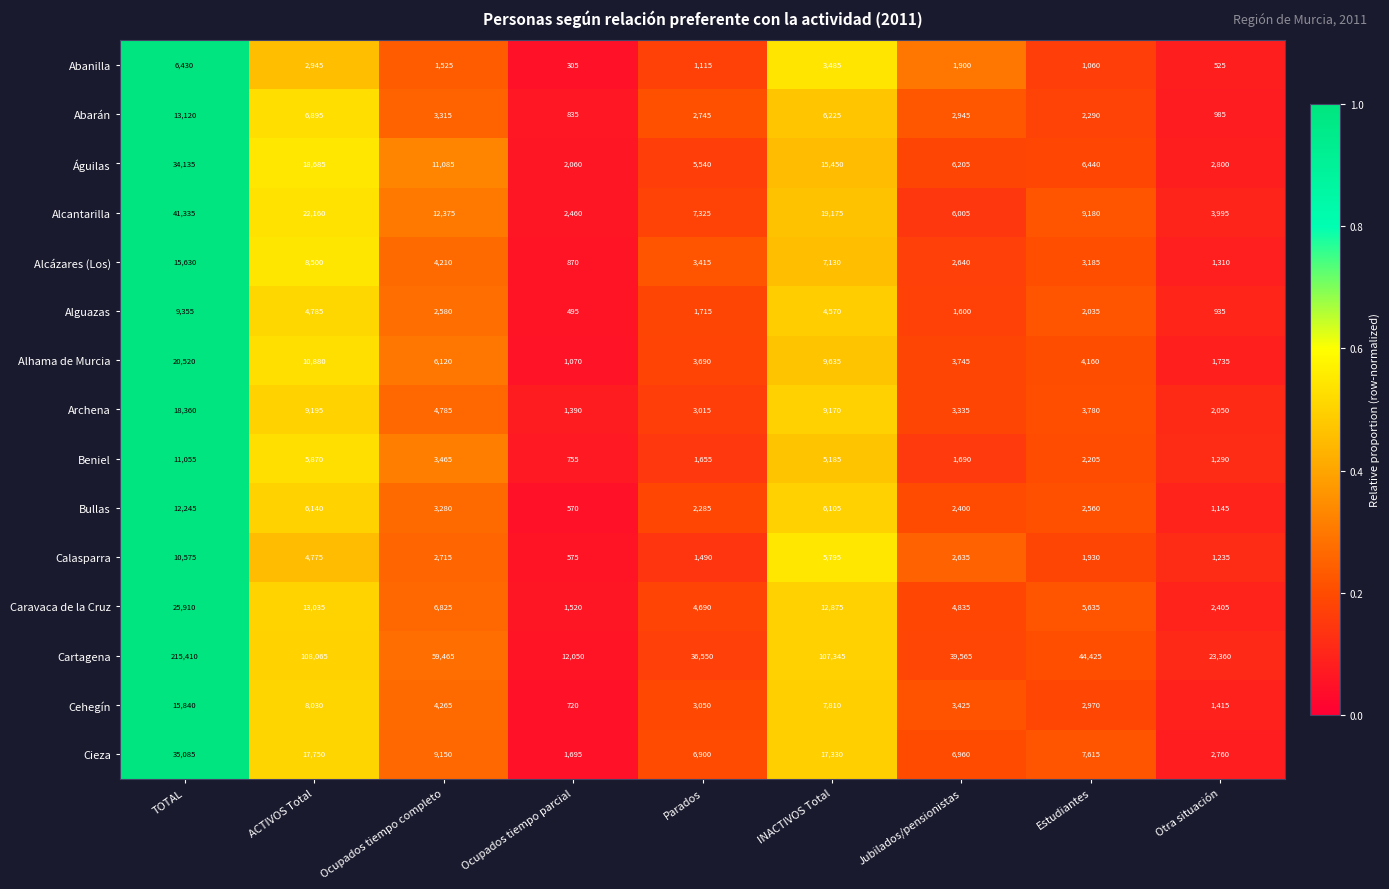

At which category is the sum across all series the highest?

TOTAL